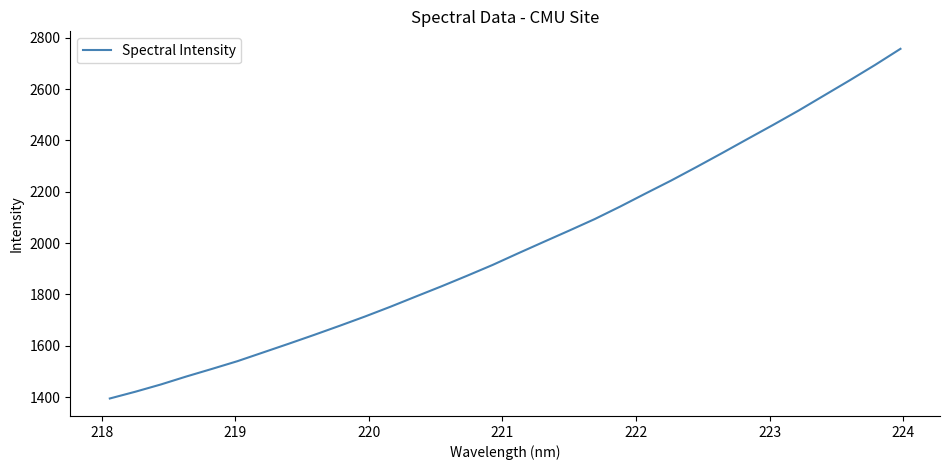

What is the smallest value displayed?

1394.4